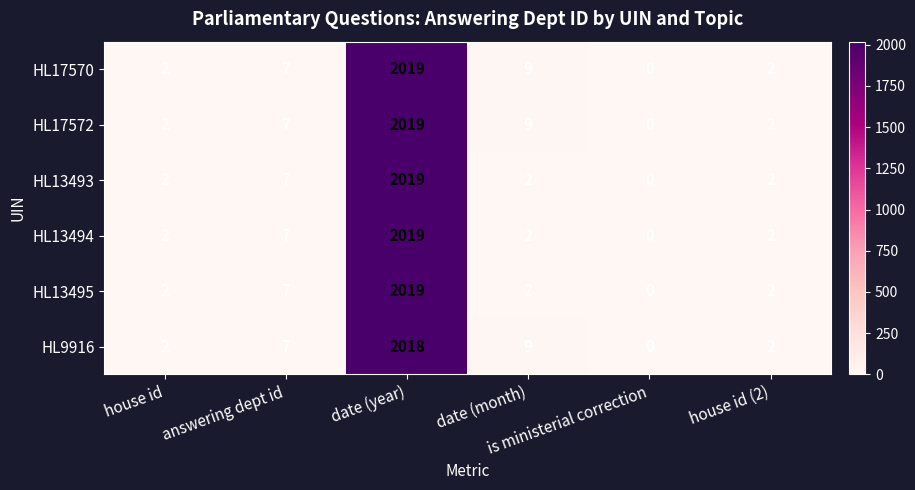

What is the sum of all HL13494 values?

2032